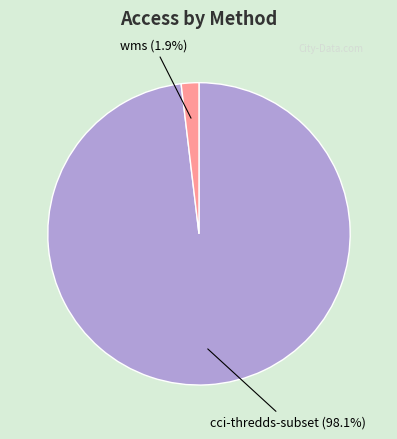

To the nearest percent, what is the combined percentage of cci-thredds-subset and wms?

100%